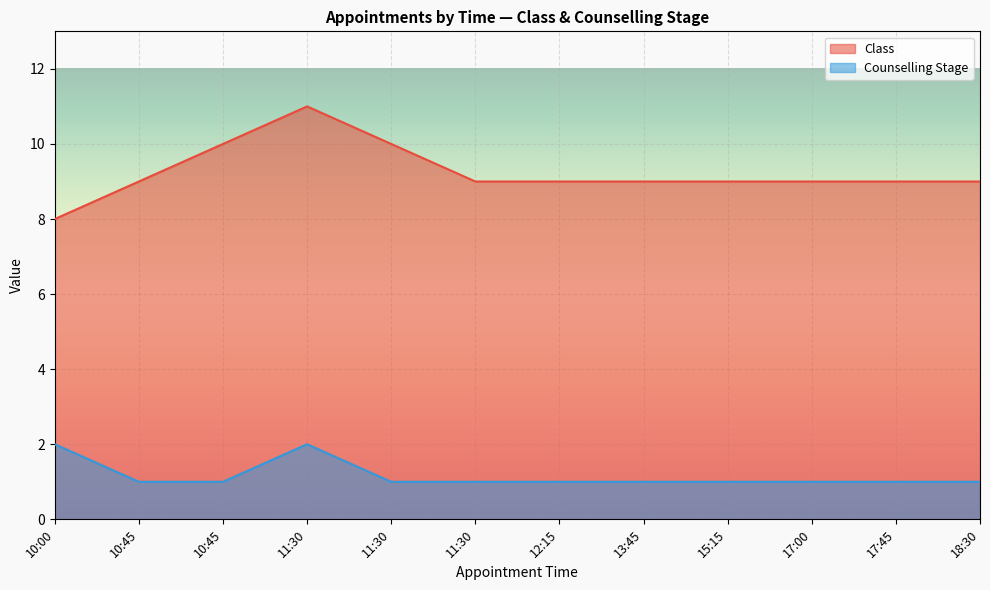

How many data points in Class are above 9?

3